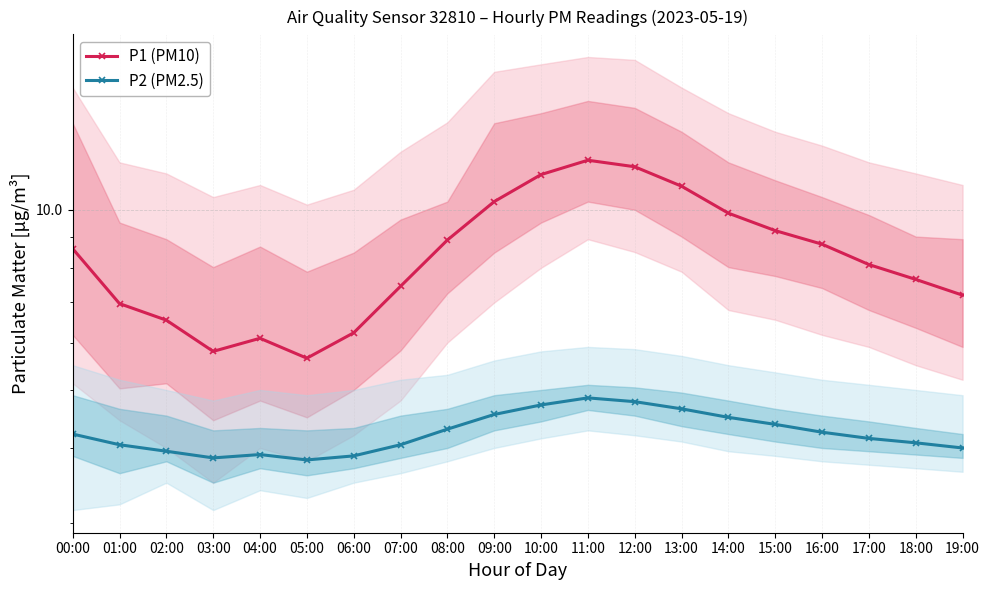

At which label does P2 (PM2.5) first exceed 4?

00:00